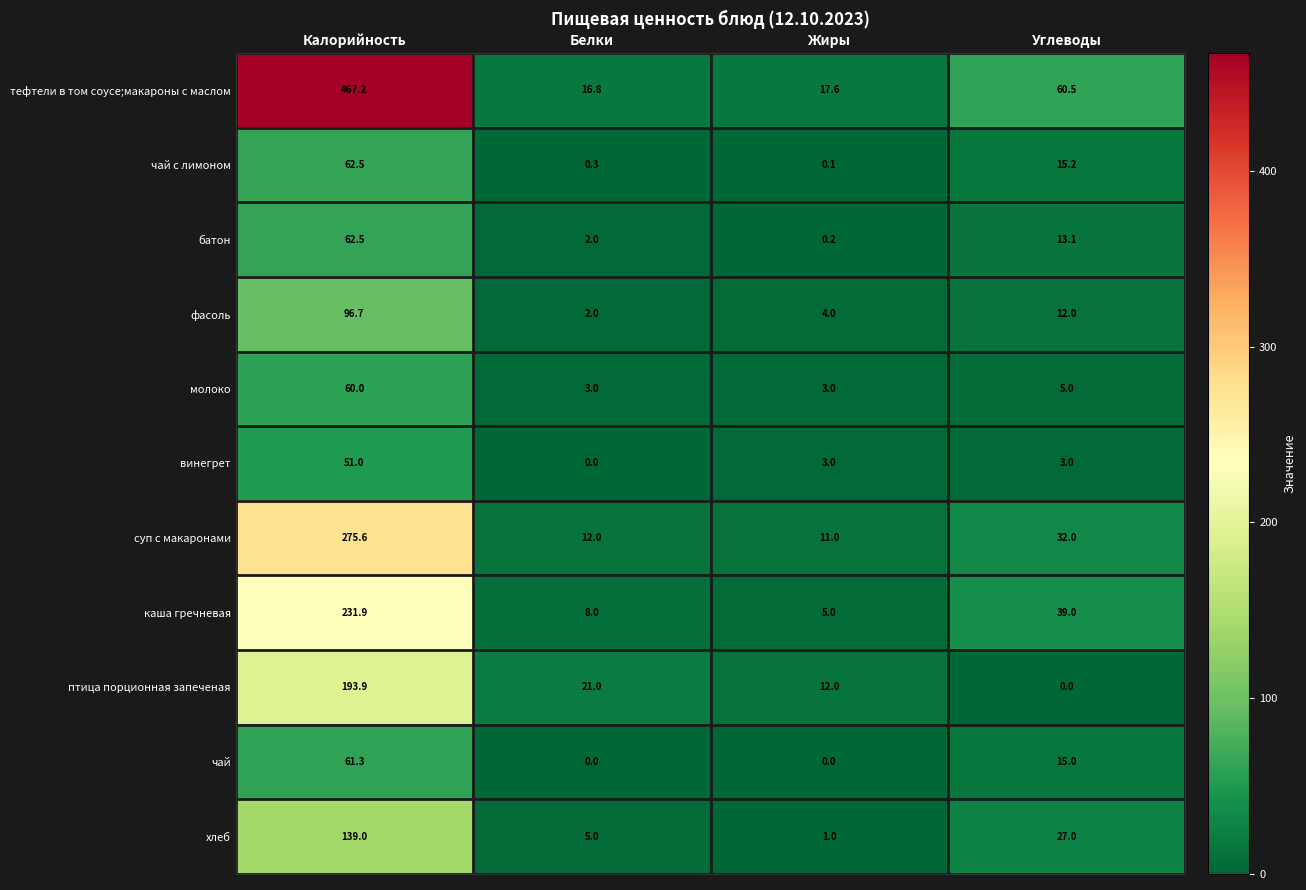

Which category has the highest value across all series?

Калорийность